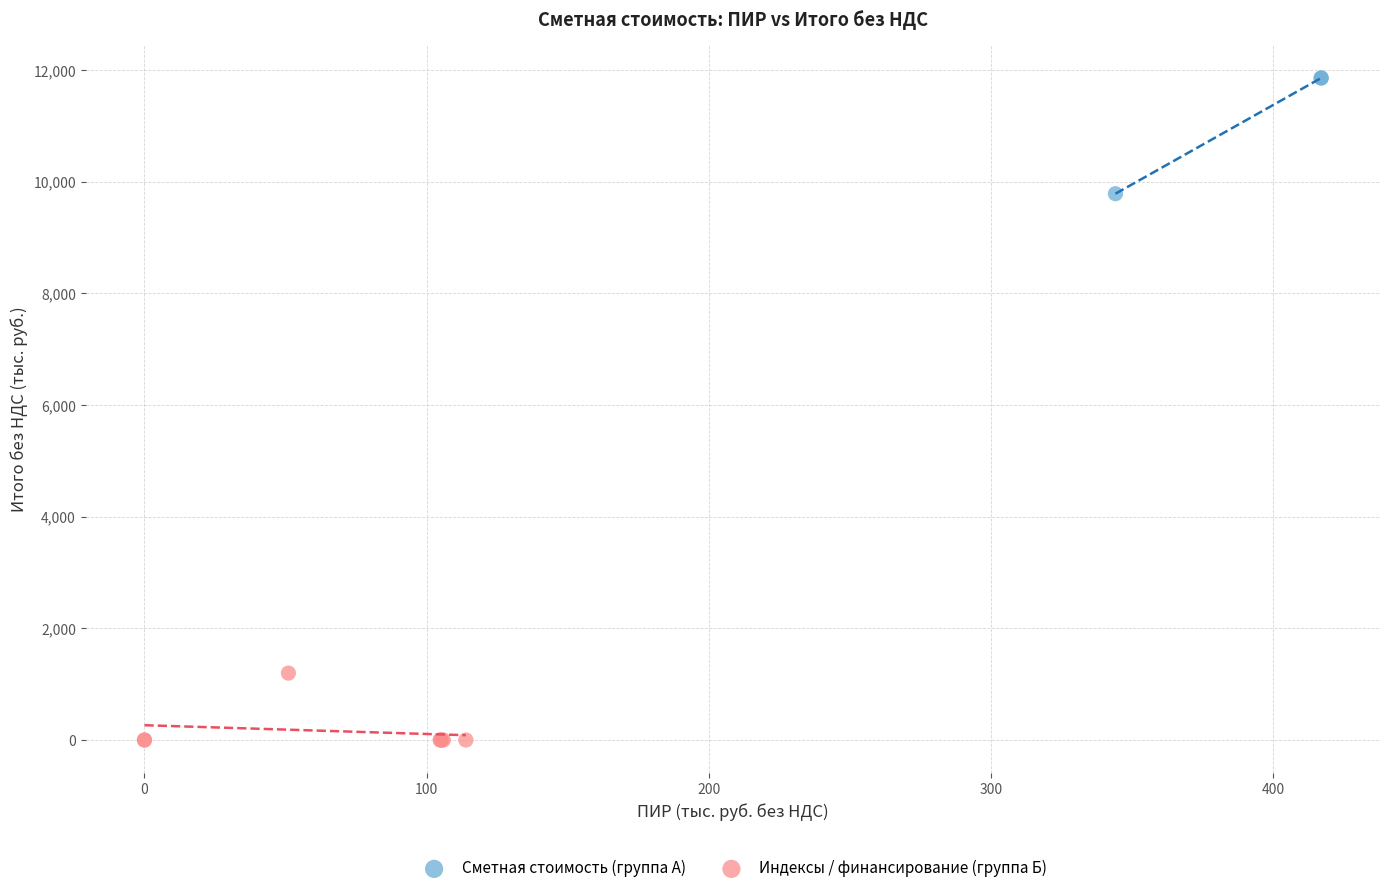

Which series has the widest spread of Y values?

Сметная стоимость (группа А)